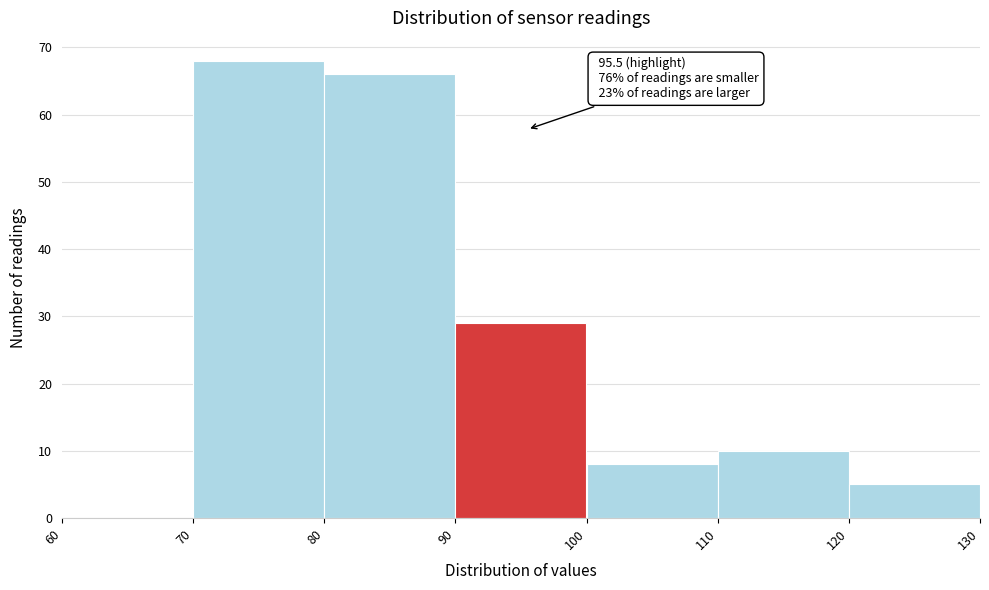

Over which range of the x-axis is the bar tallest?

70 to 80